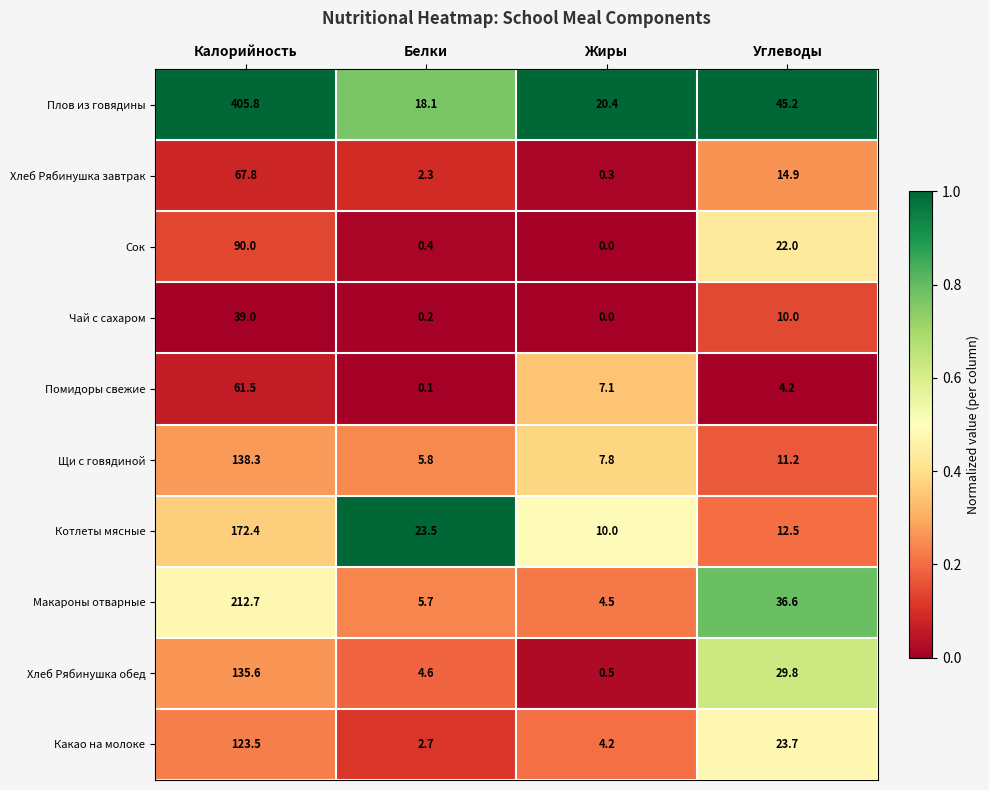

What value does the Плов из говядины series have at Белки?

18.1